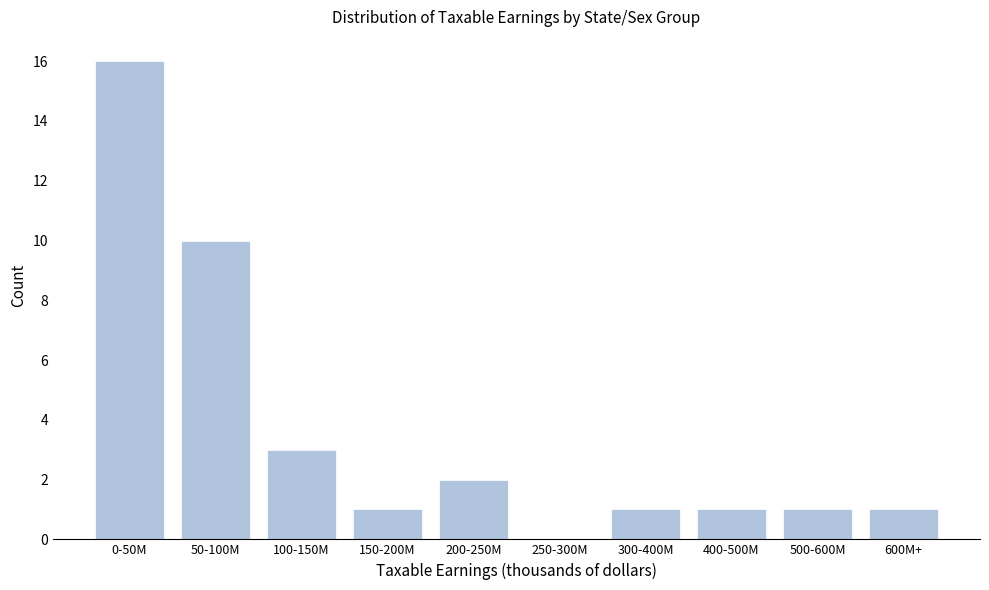

Reading right to left, what are all the values shown in this chart?

600M+=1	500-600M=1	400-500M=1	300-400M=1	250-300M=0	200-250M=2	150-200M=1	100-150M=3	50-100M=10	0-50M=16